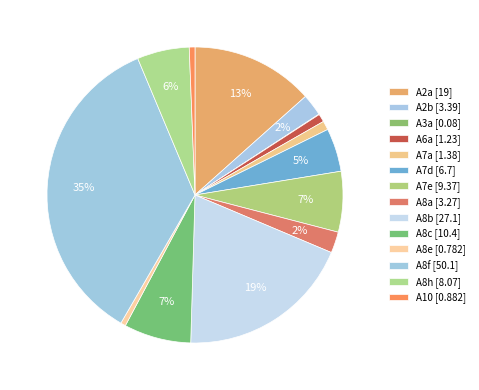

Is there a majority slice in this chart?

No